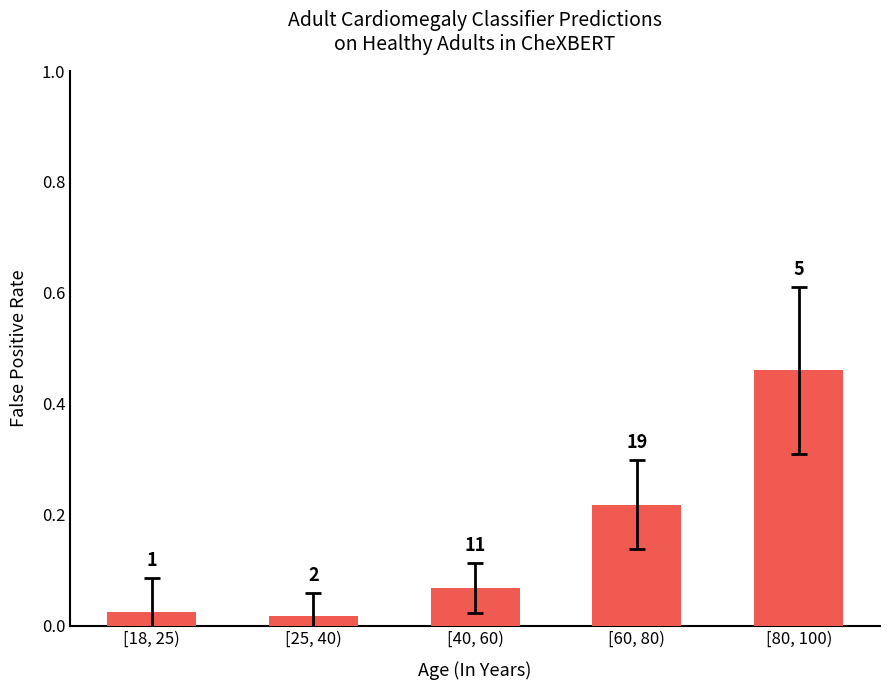

What is the change in value from [18, 25) to [80, 100)?

+0.4